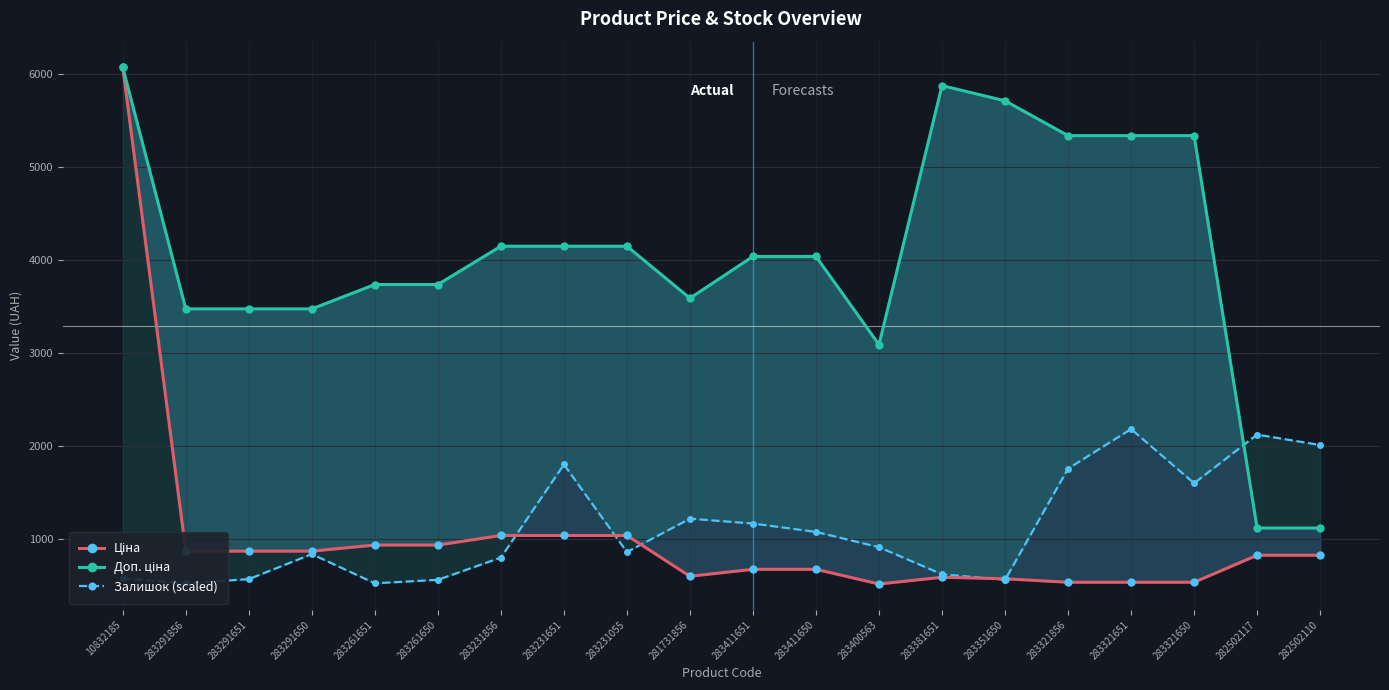

What position from the left is 283400563?

13